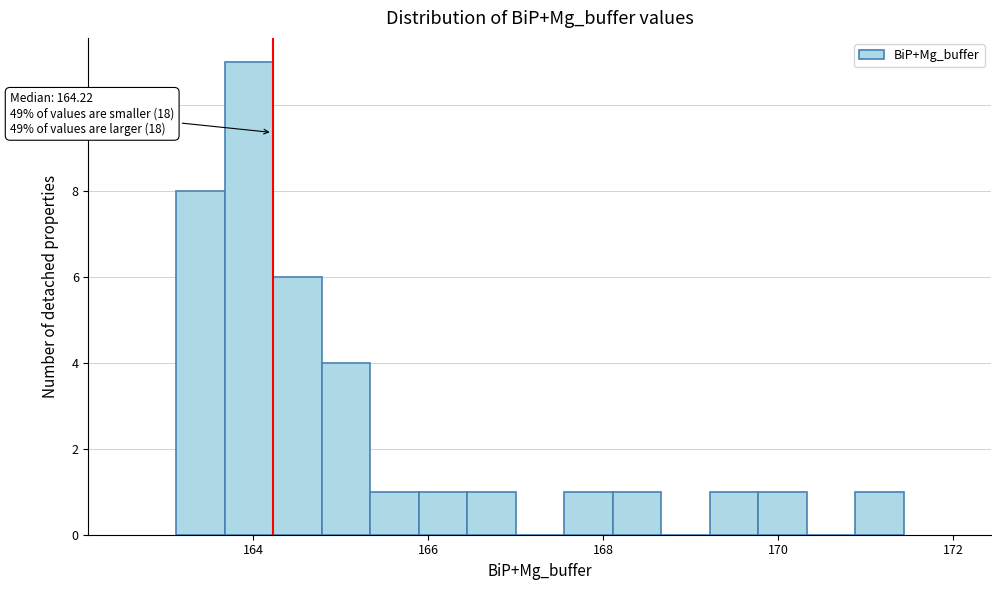

Read against the x-axis, roughly where is the centre of the tallest bar?

164.0